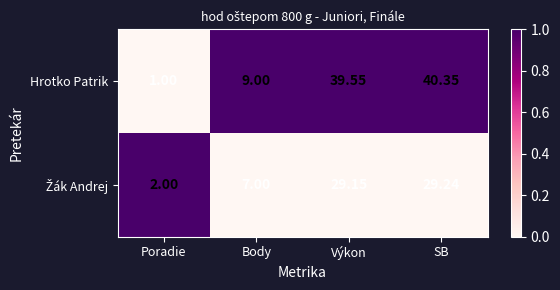

Which series has the largest total across all categories?

Hrotko Patrik